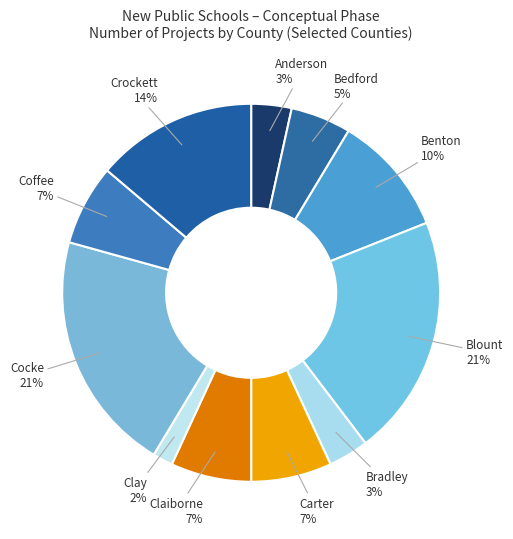

How many segments does this pie chart have?

11